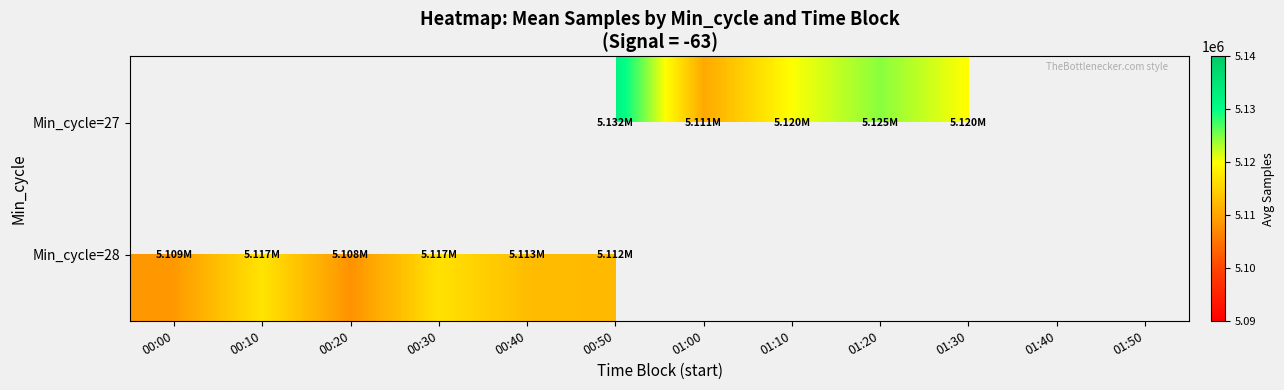

Between 00:50 and 01:30, which is larger?

00:50